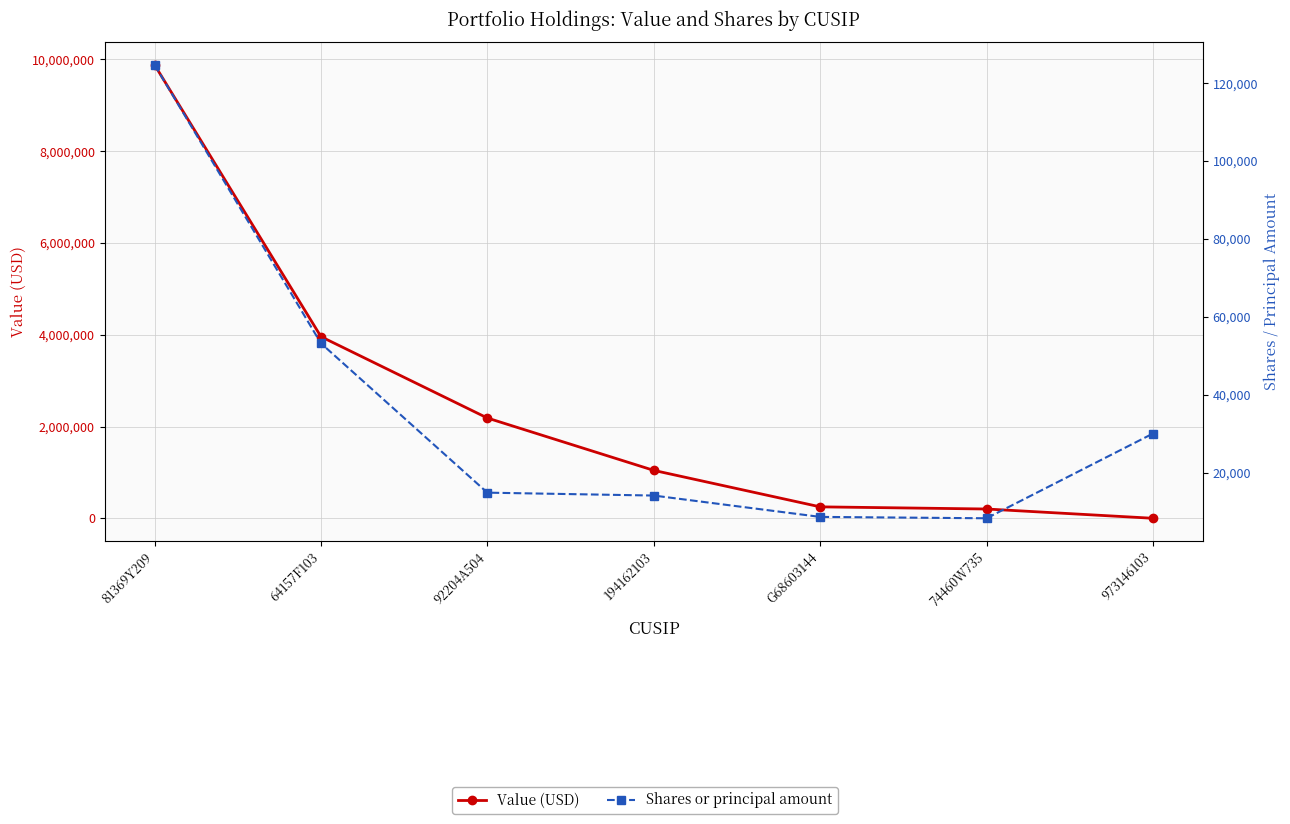

At which category is the sum across all series the highest?

81369Y209